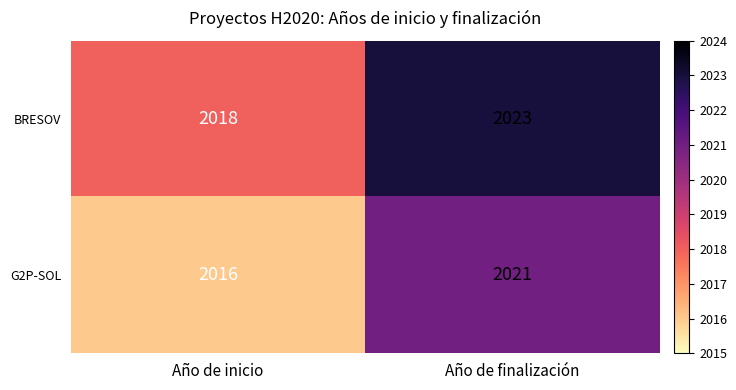

Reading left to right, list all the values displayed in this chart.

BRESOV: Año de inicio=2018	Año de finalización=2023
G2P-SOL: Año de inicio=2016	Año de finalización=2021